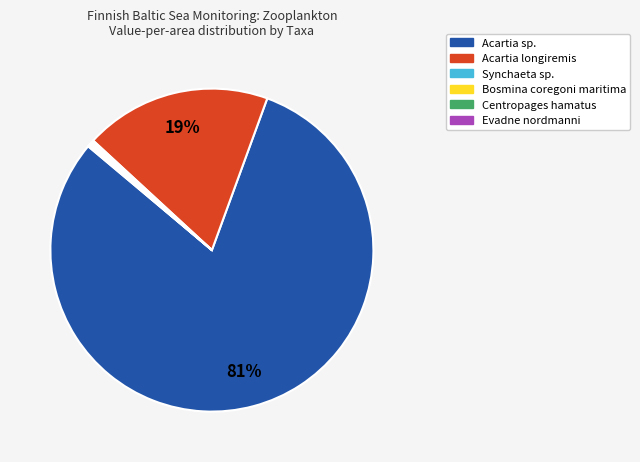

To the nearest percent, what is the average slice percentage?

17%